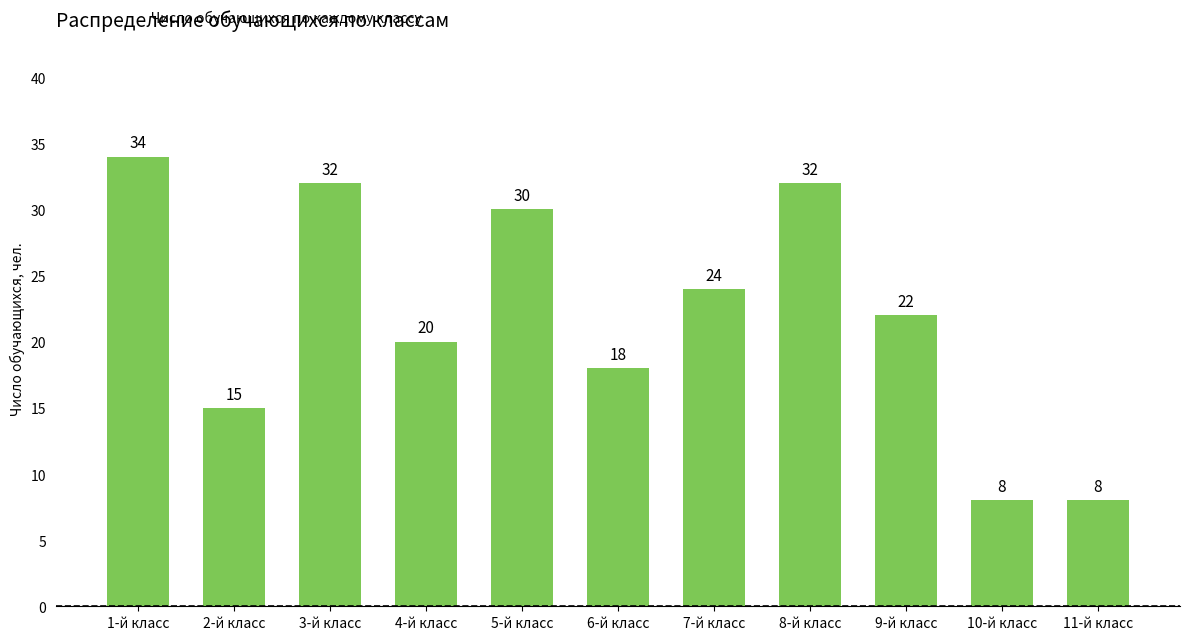

What is the maximum value shown in the chart?

34